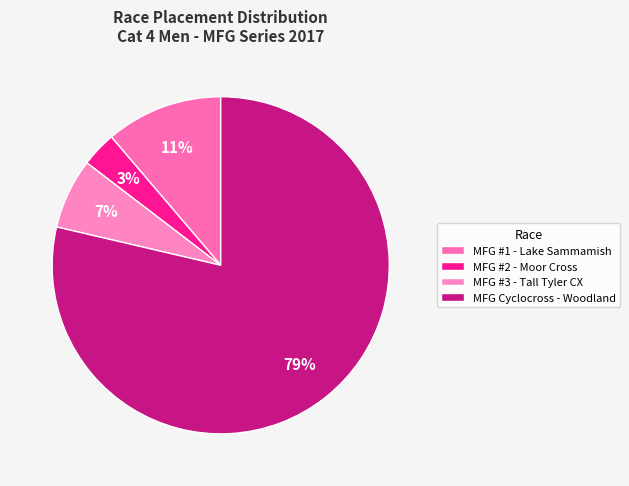

Which category has the smallest portion of the pie?

MFG #2 - Moor Cross